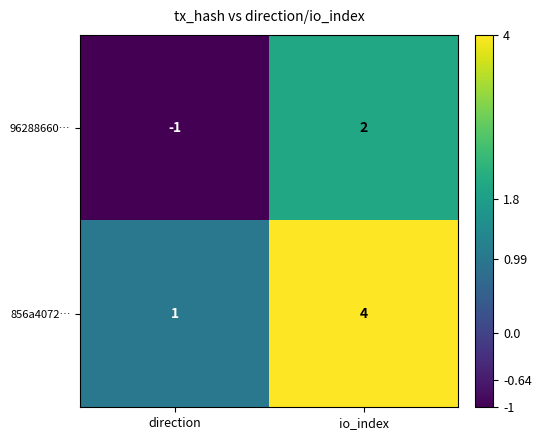

Rank the series at direction from lowest to highest value.

96288660…, 856a4072…